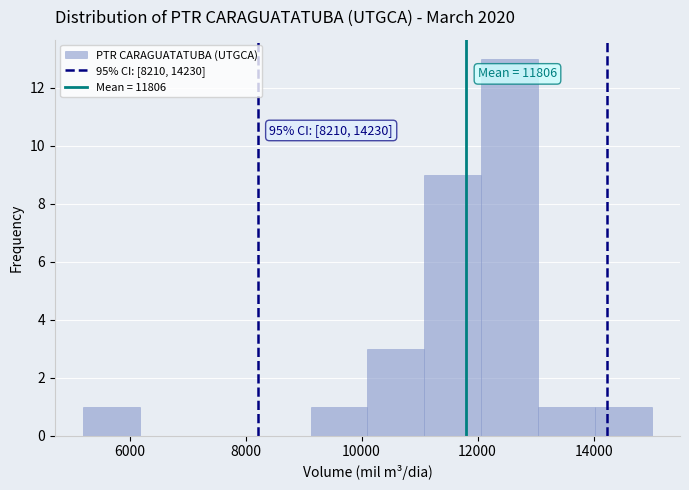

Which range on the x-axis has the tallest bar?

12060 to 13040